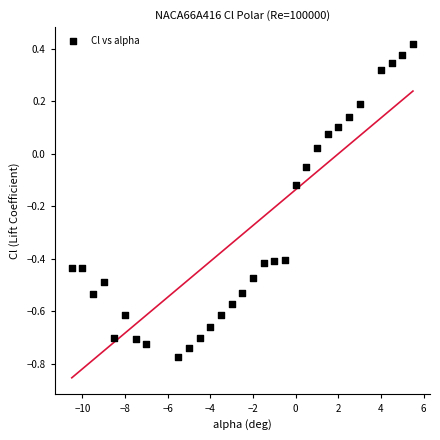

What is the range of X values (max minus min)?

16.0